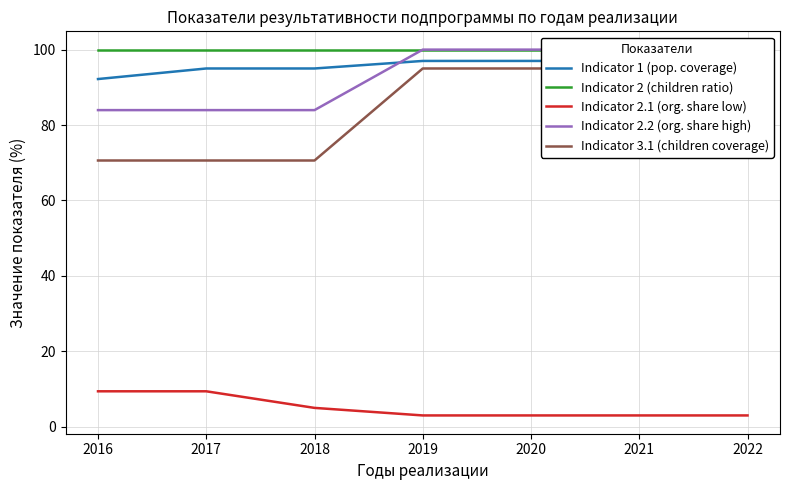

What are all the series names shown in the legend?

Indicator 1 (pop. coverage), Indicator 2 (children ratio), Indicator 2.1 (org. share low), Indicator 2.2 (org. share high), Indicator 3.1 (children coverage)